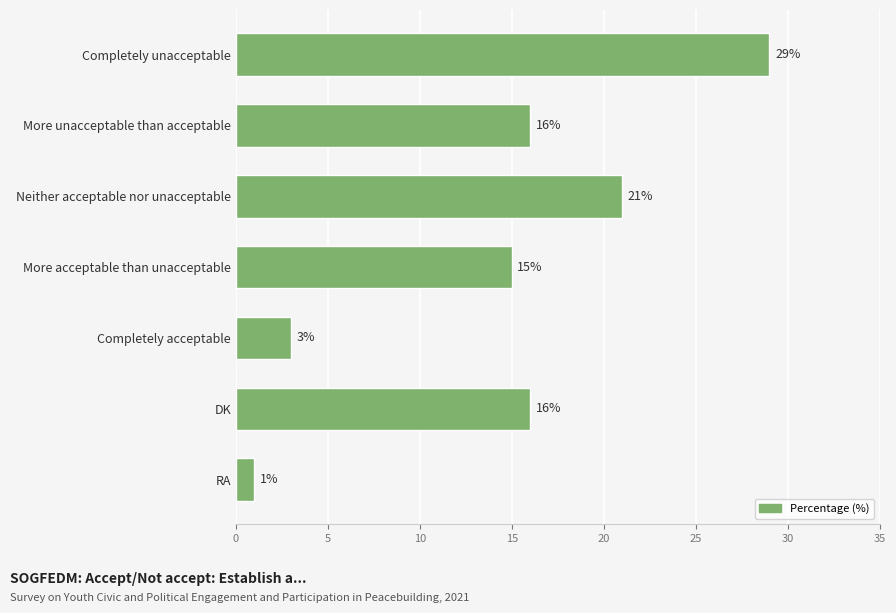

Reading top to bottom, transcribe all the data shown in this chart.

29	16	21	15	3	16	1